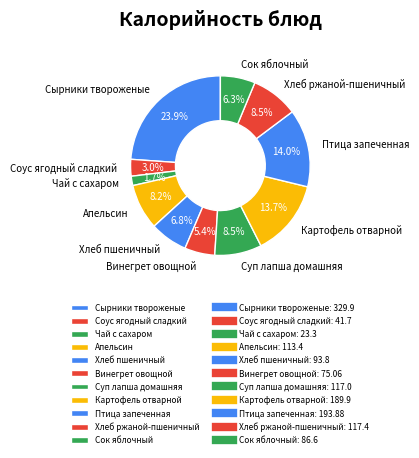

What percentage is the Сырники твороженые slice, to the nearest percent?

24%